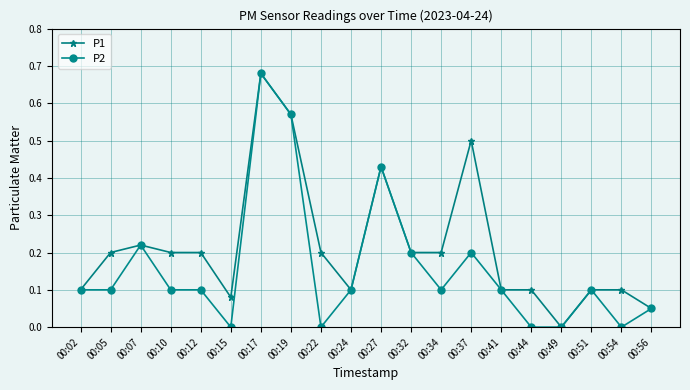

The P2 series shows 0.2 at 00:07. True or false?

True